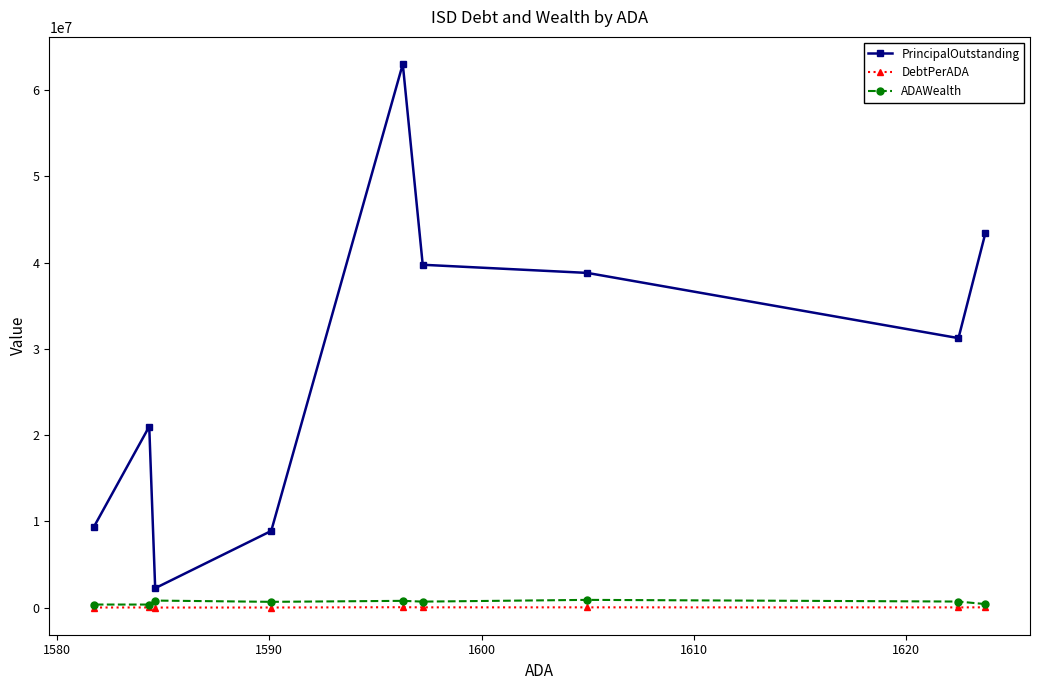

What is the smallest value displayed?

1416.7